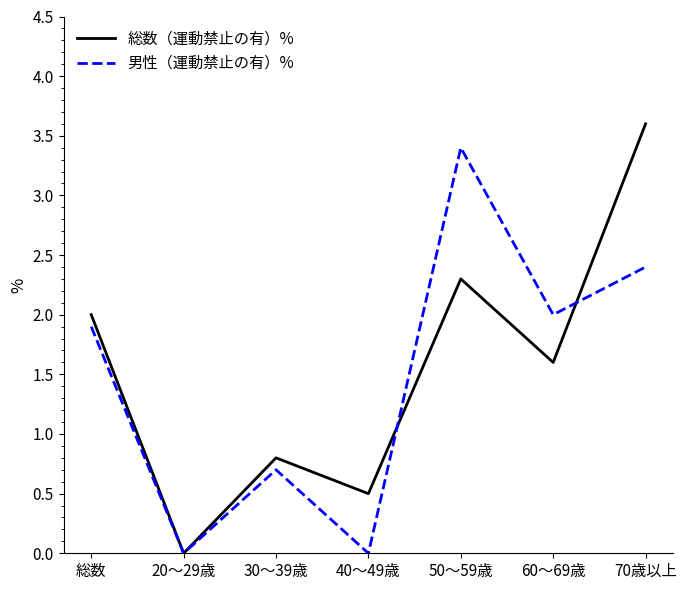

Reading right to left, transcribe all the data shown in this chart.

総数（運動禁止の有）%: 3.6	1.6	2.3	0.5	0.8	0.0	2.0
男性（運動禁止の有）%: 2.4	2.0	3.4	0.0	0.7	0.0	1.9